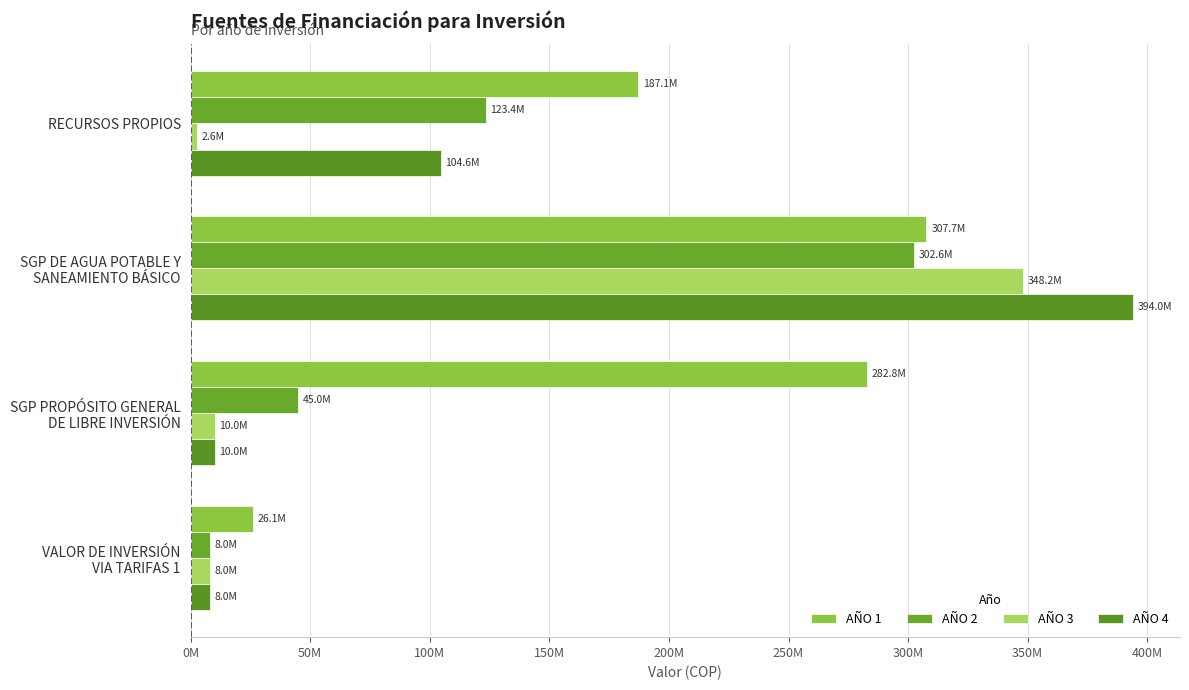

Reading right to left, what are all the values shown in this chart?

AÑO 1: 26121000.0	282785839.5	307677237.0	187109662.6
AÑO 2: 8000000.0	45000000.0	302588208.9	123393814.4
AÑO 3: 8000000.0	10000000.0	348178088.6	2610298.4
AÑO 4: 8000000.0	10000000.0	393981409.6	104557541.2